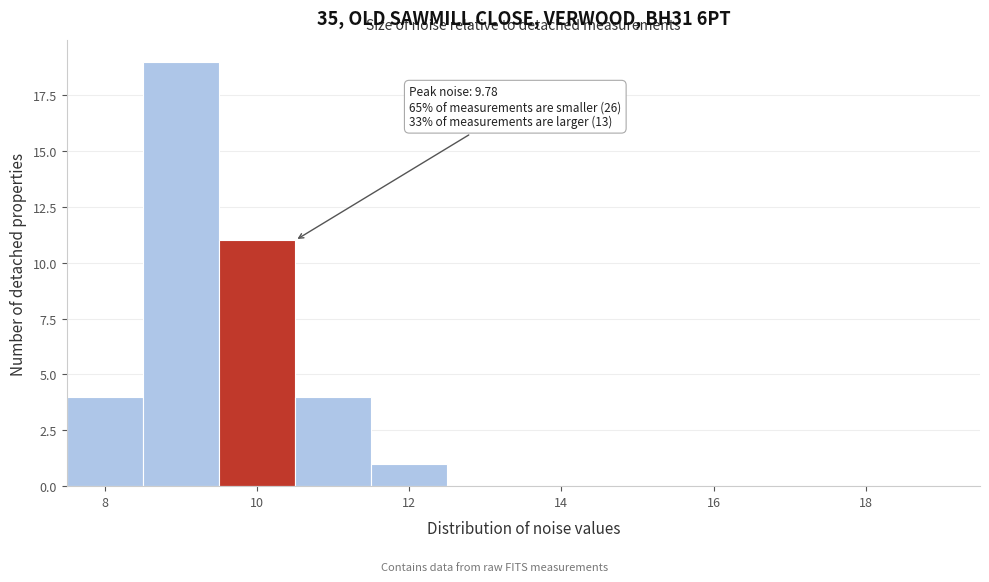

Which range on the x-axis has the tallest bar?

8.5 to 9.5